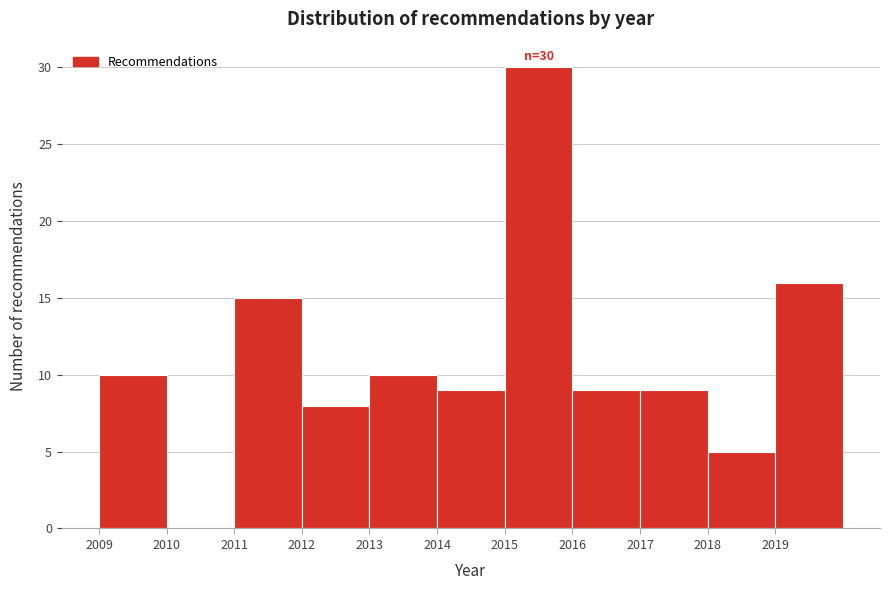

Over which range of the x-axis is the bar tallest?

2015 to 2016